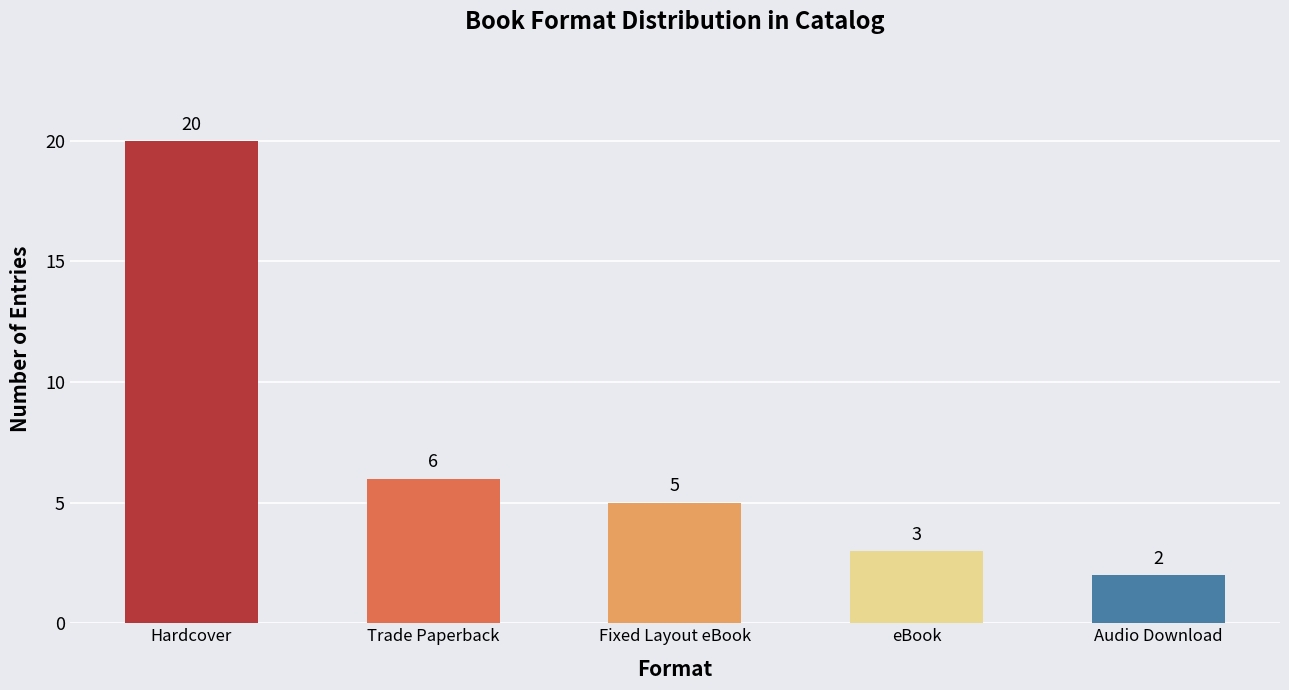

List the labels in order of value, smallest first.

Audio Download, eBook, Fixed Layout eBook, Trade Paperback, Hardcover